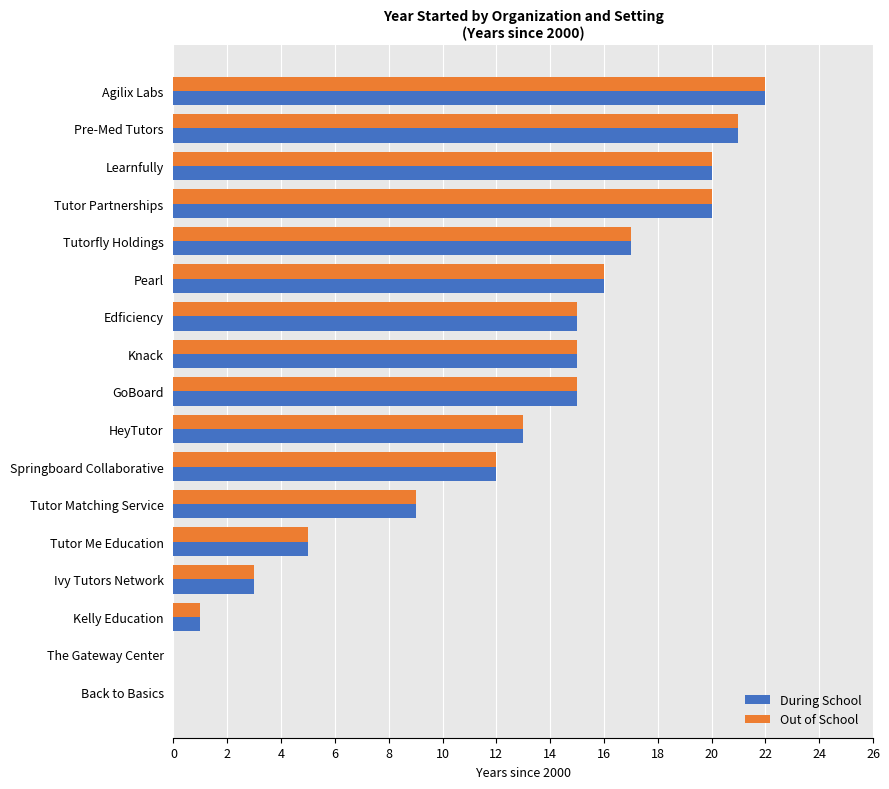

Are the bars horizontal?

Yes